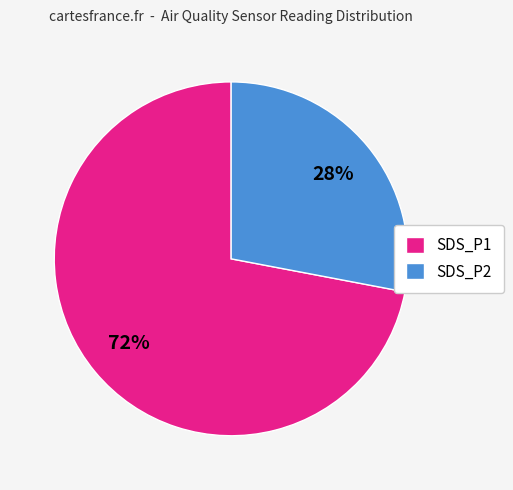

Is it true that SDS_P1 is 72% of the pie?

True